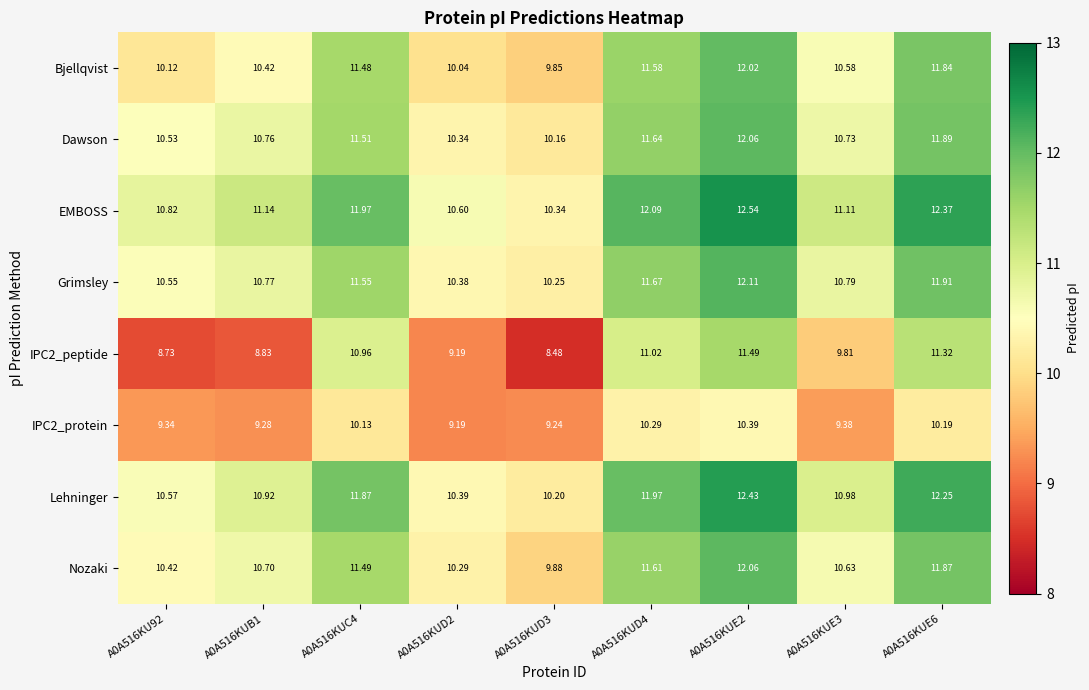

Which series has the largest total across all categories?

EMBOSS